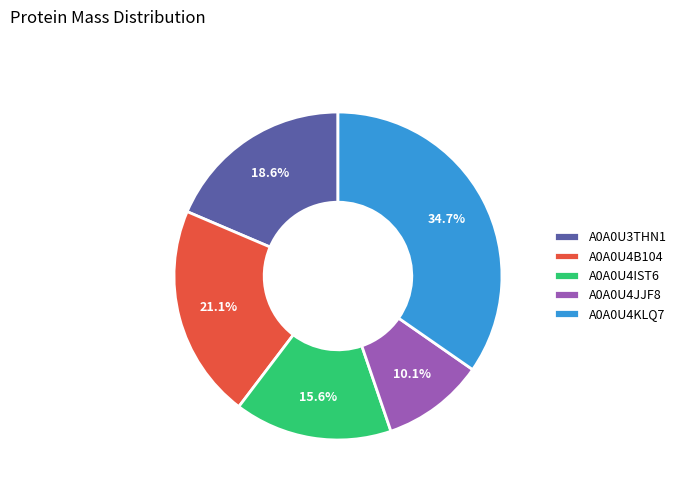

Rank the categories by value from lowest to highest.

A0A0U4JJF8, A0A0U4IST6, A0A0U3THN1, A0A0U4B104, A0A0U4KLQ7